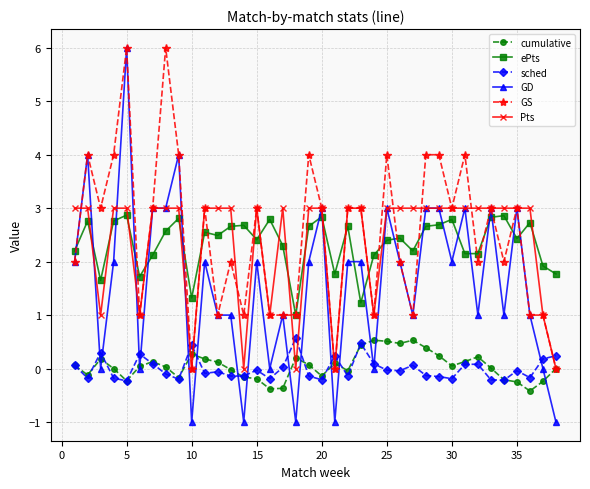

True or false: GS has more than 0 points higher than both neighbors.

True